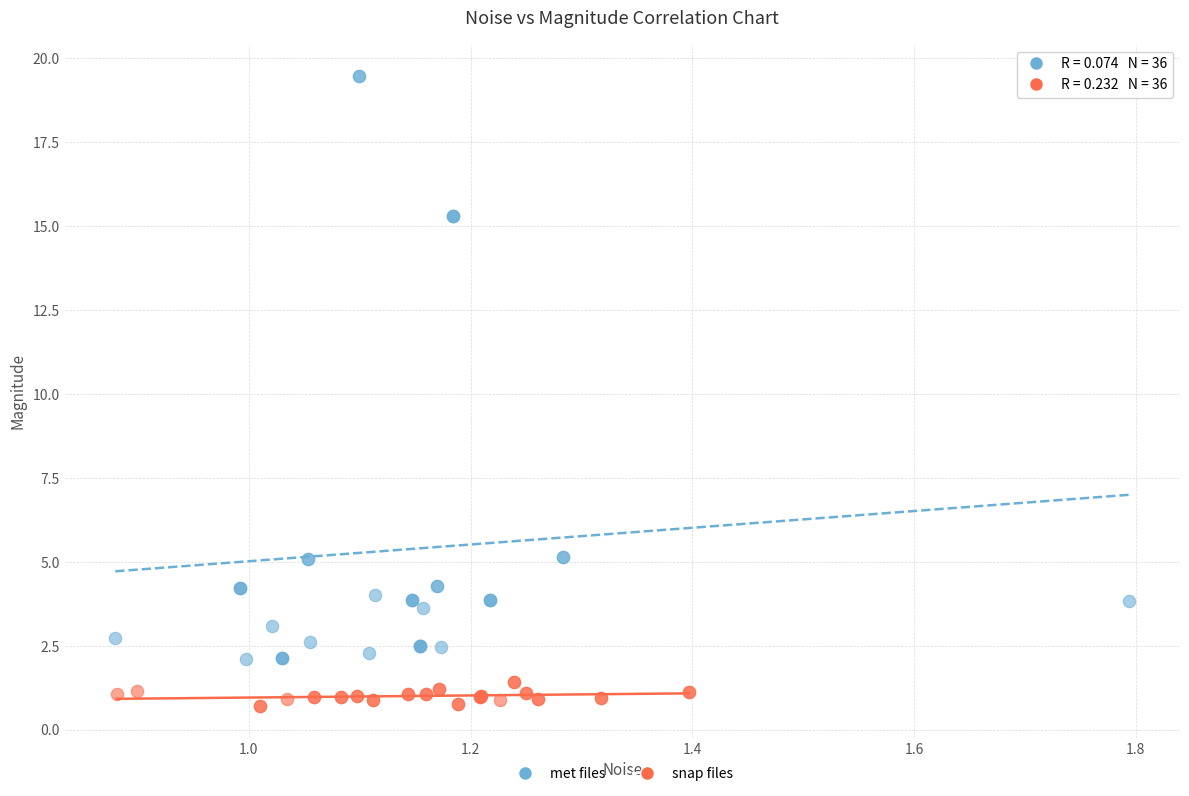

Which series has the largest Y range (max minus min)?

met files